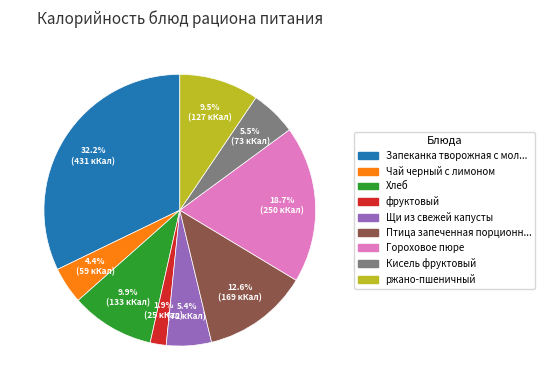

Is there any slice that represents more than half of the pie?

No